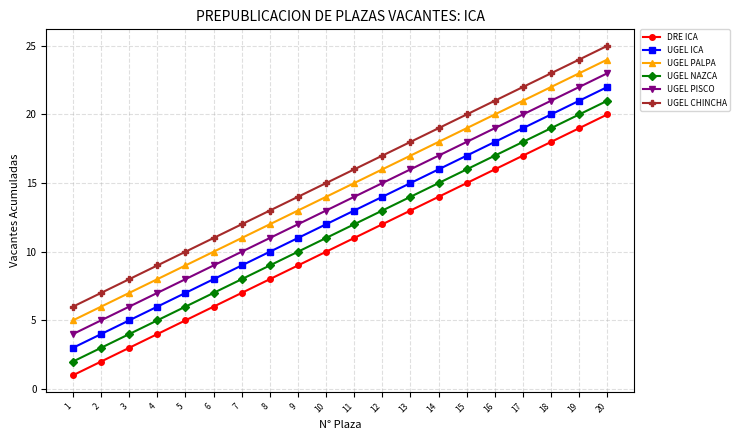

Reading right to left, list all the values displayed in this chart.

DRE ICA: 20=20	19=19	18=18	17=17	16=16	15=15	14=14	13=13	12=12	11=11	10=10	9=9	8=8	7=7	6=6	5=5	4=4	3=3	2=2	1=1
UGEL ICA: 20=22	19=21	18=20	17=19	16=18	15=17	14=16	13=15	12=14	11=13	10=12	9=11	8=10	7=9	6=8	5=7	4=6	3=5	2=4	1=3
UGEL PALPA: 20=24	19=23	18=22	17=21	16=20	15=19	14=18	13=17	12=16	11=15	10=14	9=13	8=12	7=11	6=10	5=9	4=8	3=7	2=6	1=5
UGEL NAZCA: 20=21	19=20	18=19	17=18	16=17	15=16	14=15	13=14	12=13	11=12	10=11	9=10	8=9	7=8	6=7	5=6	4=5	3=4	2=3	1=2
UGEL PISCO: 20=23	19=22	18=21	17=20	16=19	15=18	14=17	13=16	12=15	11=14	10=13	9=12	8=11	7=10	6=9	5=8	4=7	3=6	2=5	1=4
UGEL CHINCHA: 20=25	19=24	18=23	17=22	16=21	15=20	14=19	13=18	12=17	11=16	10=15	9=14	8=13	7=12	6=11	5=10	4=9	3=8	2=7	1=6